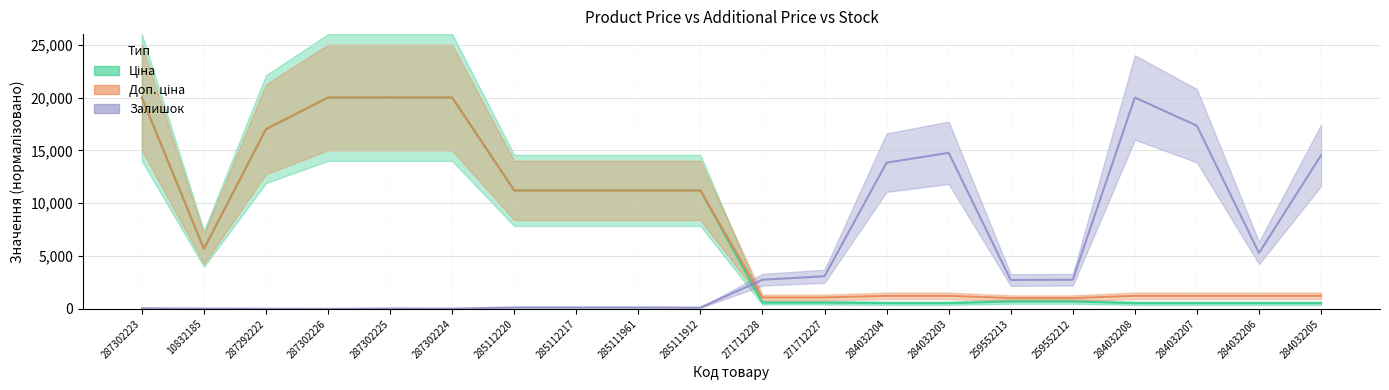

What is the difference between the maximum and second lowest values in the Доп. ціна series?

18973.5